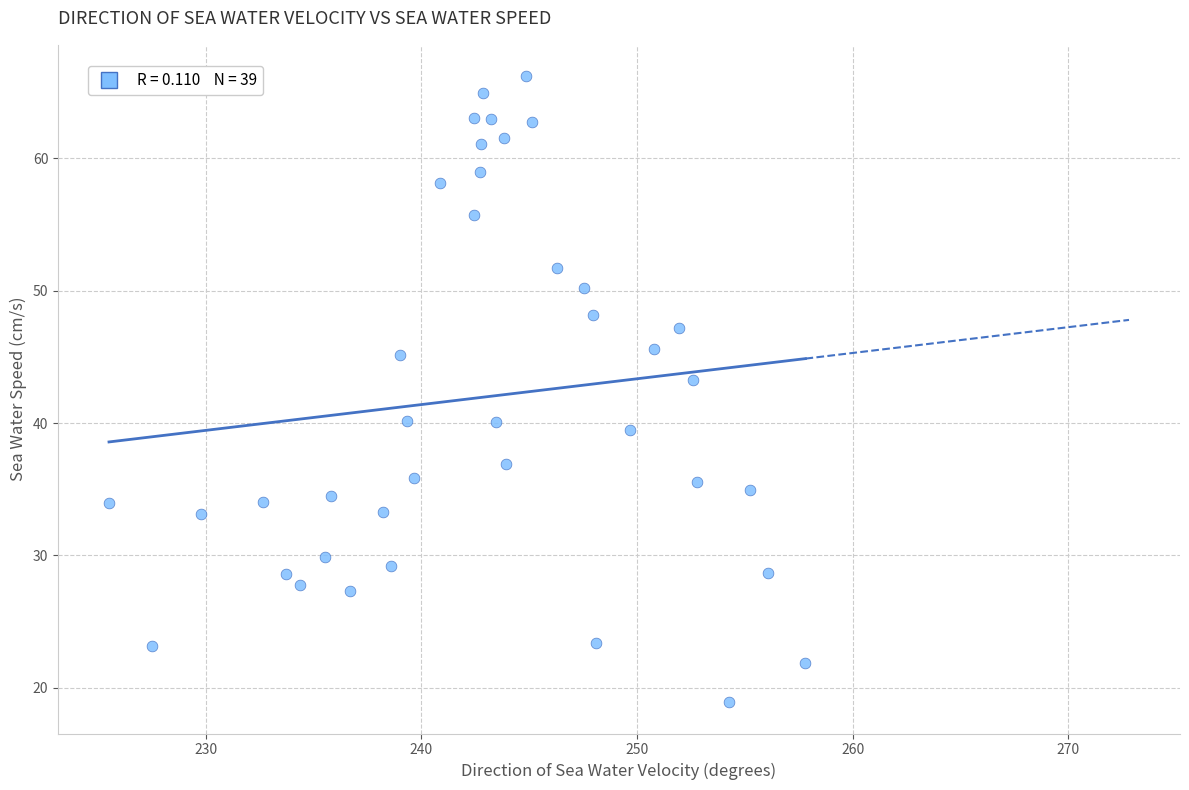

What Y value in the scatter plot is closest to 42?

43.3